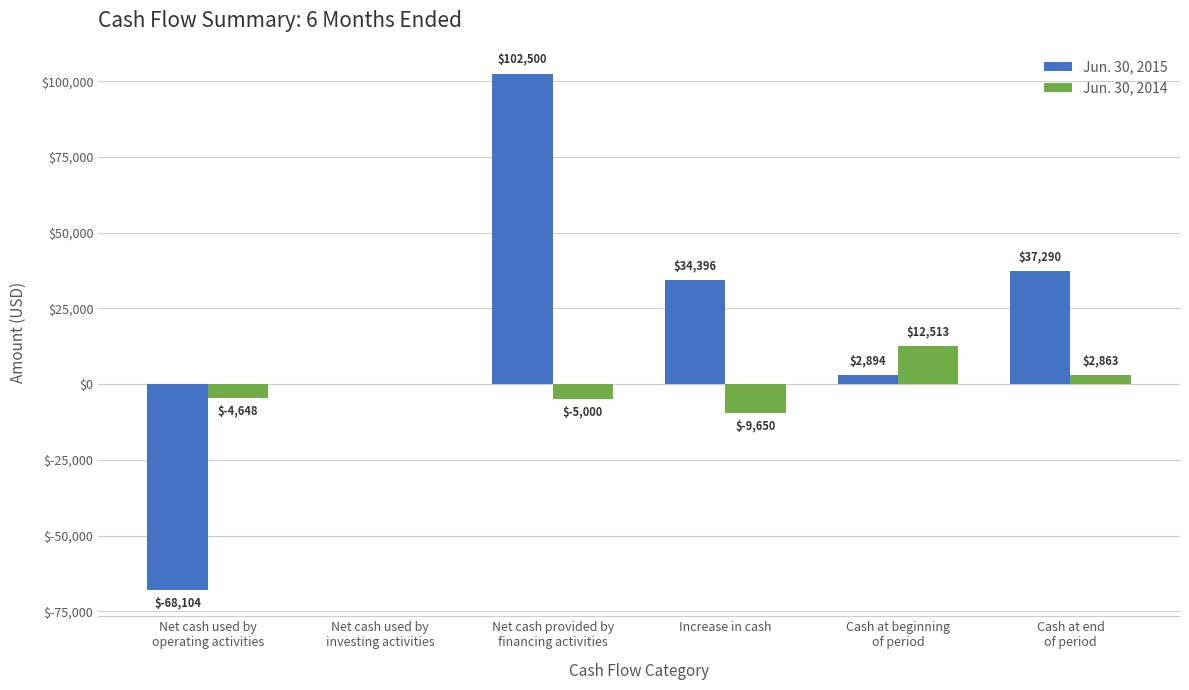

What is the average value of the Jun. 30, 2015 series?

18163